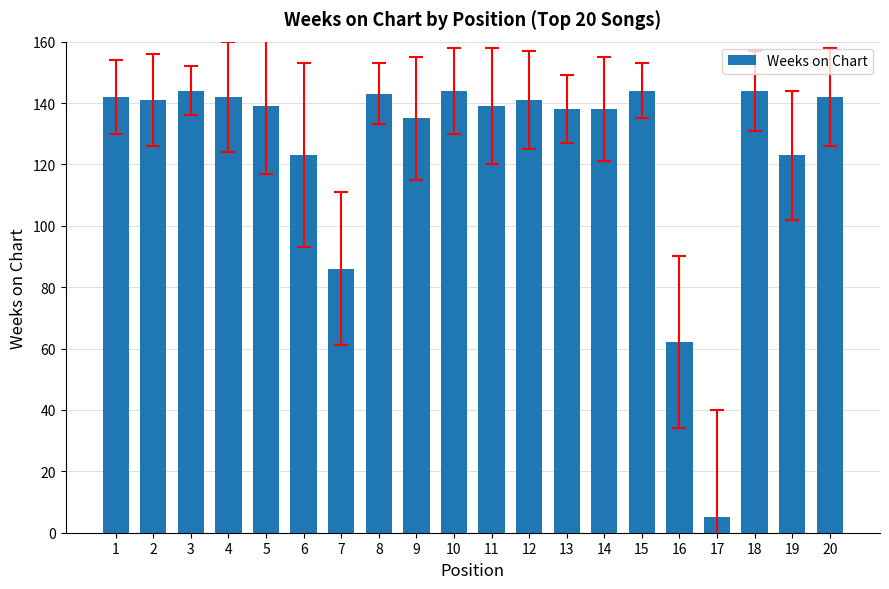

The chart shows a value of 208 at 15. True or false?

False